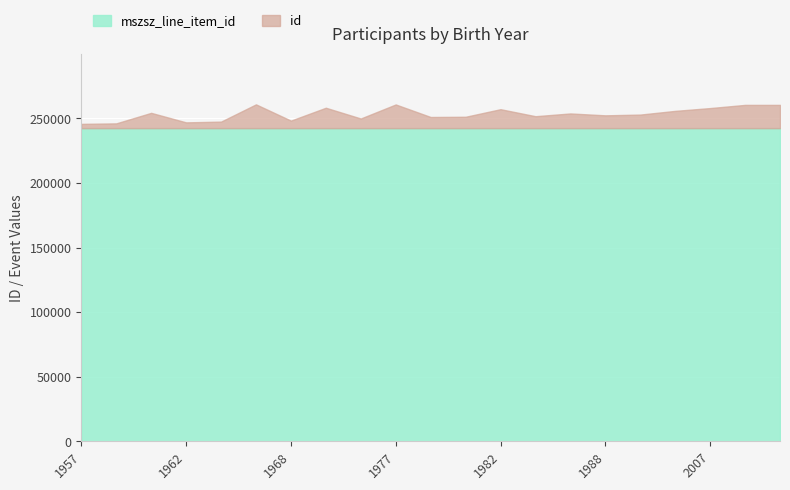

True or false: mszsz_line_item_id has more than 0 interior local peaks.

True